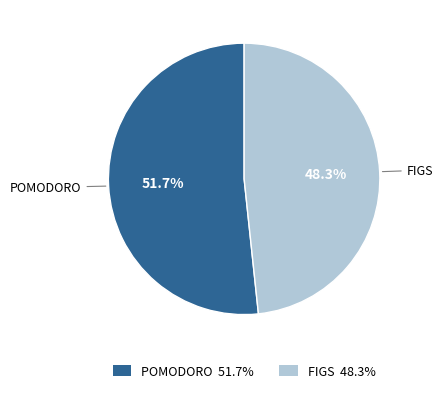

Which category has the biggest portion of the pie?

POMODORO 51.7%